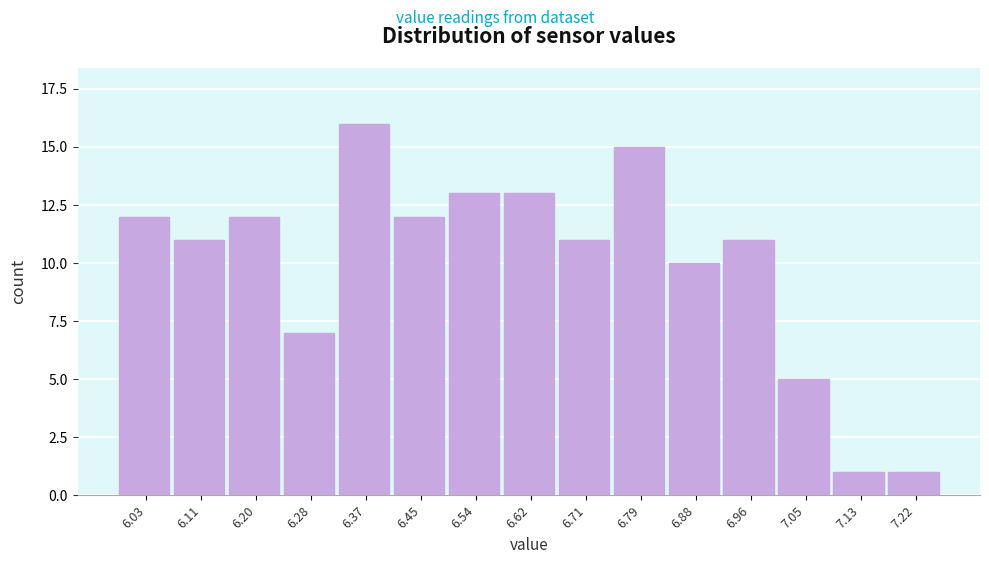

Reading right to left, what are all the values shown in this chart?

7.22=1	7.13=1	7.05=5	6.96=11	6.88=10	6.79=15	6.71=11	6.62=13	6.54=13	6.45=12	6.37=16	6.28=7	6.20=12	6.11=11	6.03=12